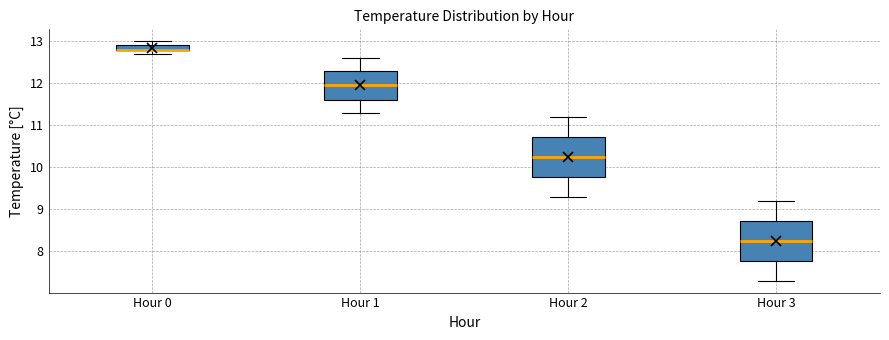

Where does the lower whisker of the box for Hour 0 end on the y-axis? The values are not printed on the chart, so give them approximately, as read against the axis.

12.7